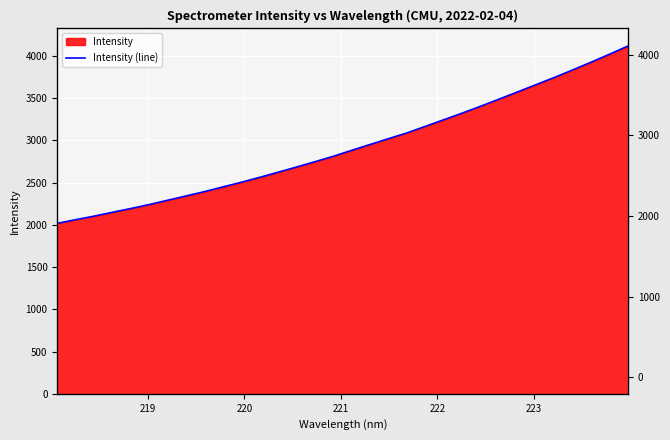

What is the value of the 25th point from the left?

3489.2